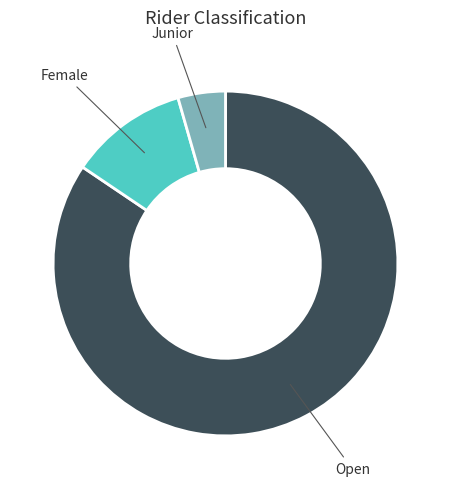

What is the ratio of the value at Open to the value at Junior?

19.0